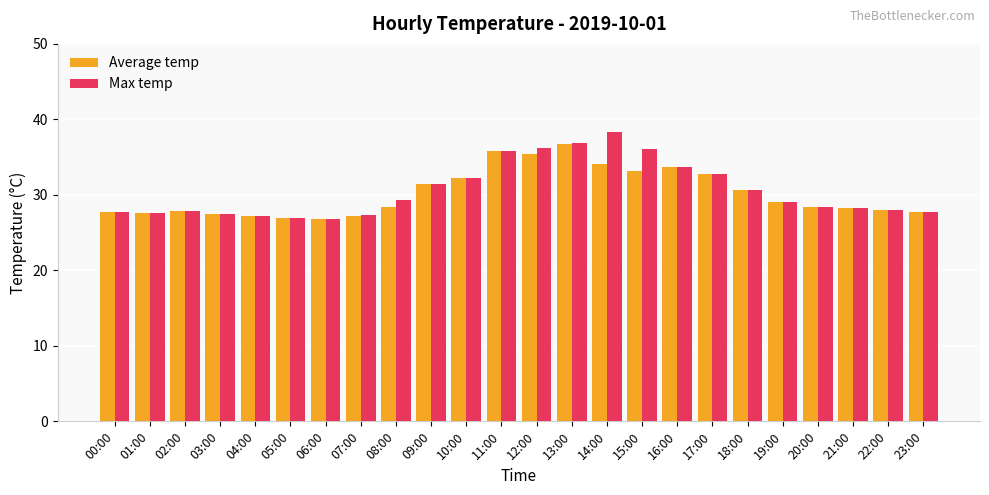

Is it true that Max temp equals 28.2 at 21:00?

True